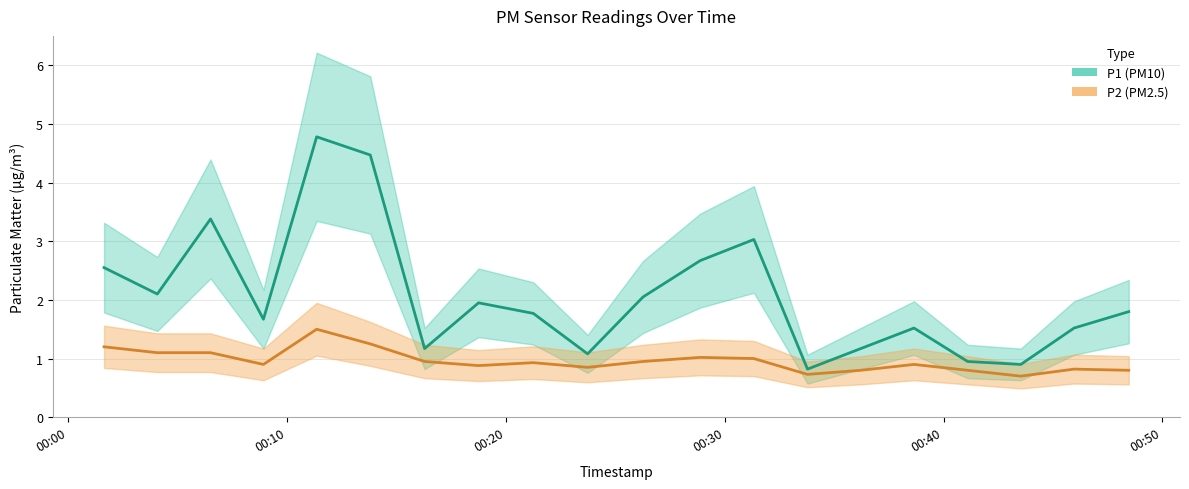

In P1, how many points are higher than both neighbors (excluding endpoints)?

5